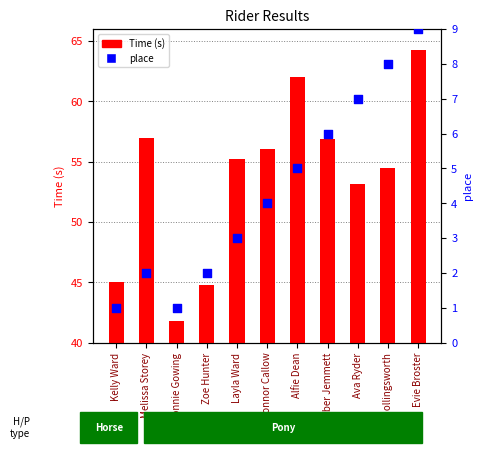

Is the value of Time (s) at Kelly Ward greater than the value of place at Layla Ward?

Yes